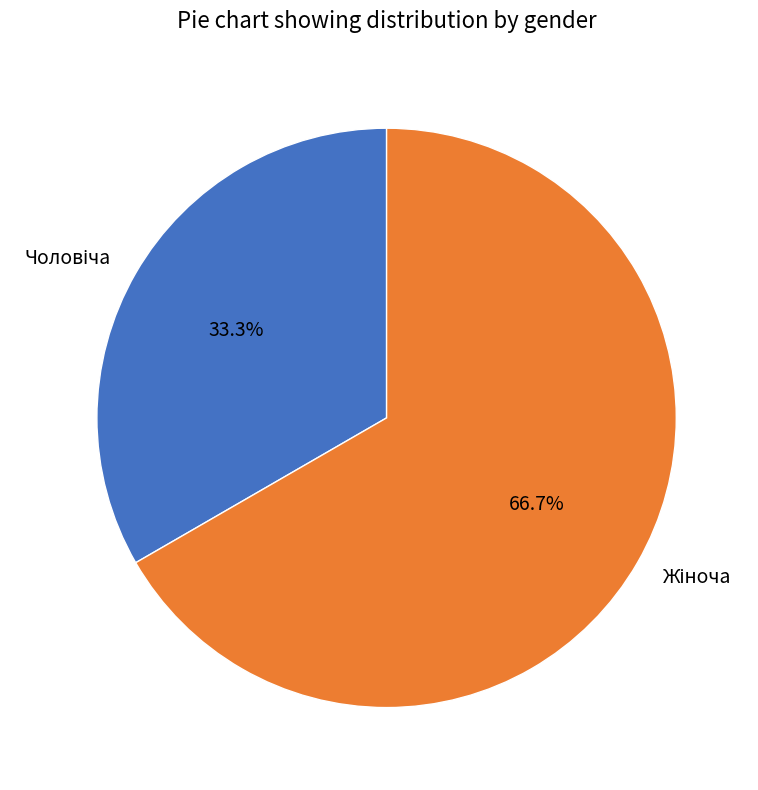

Is there a majority slice in this chart?

Yes